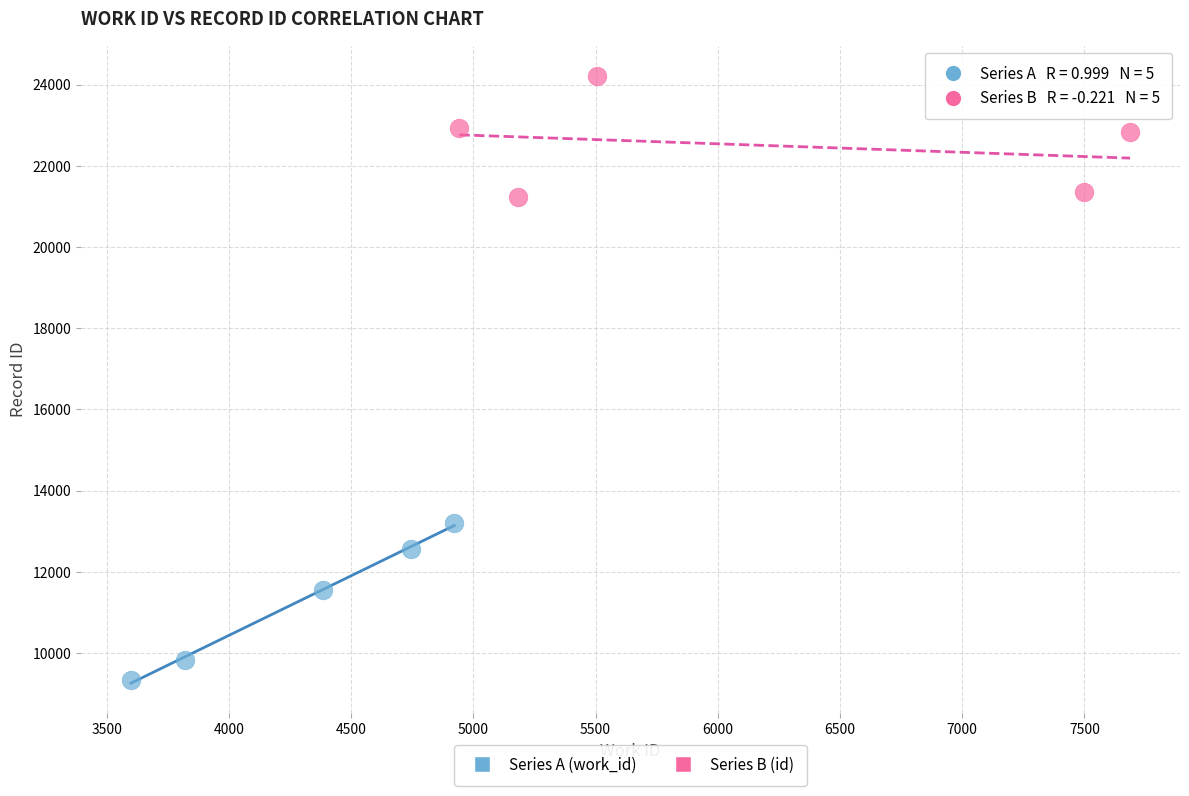

Which series has the widest spread of Y values?

Series A (work_id)